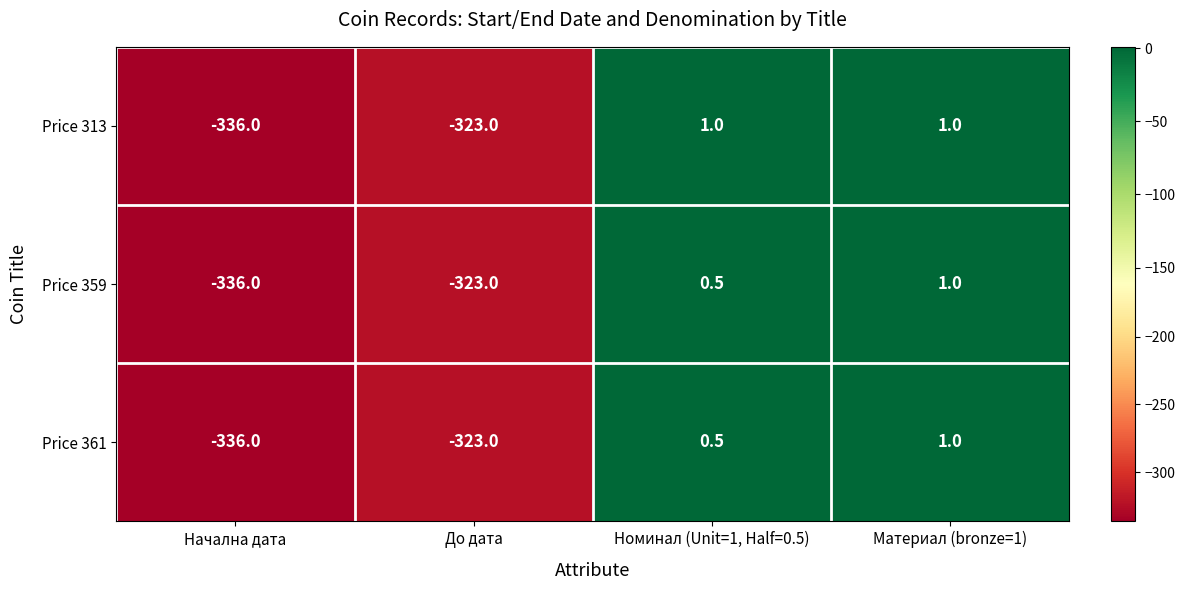

True or false: Price 361 has a value of 0.5 at Номинал (Unit=1, Half=0.5).

True